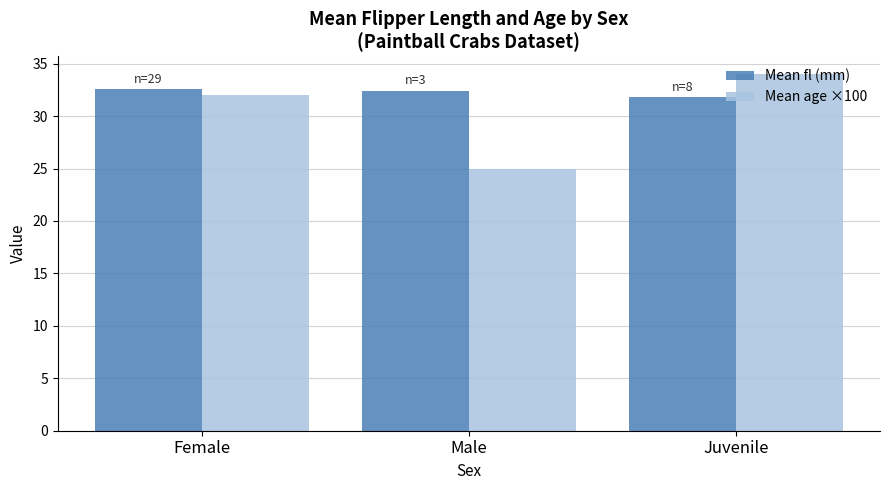

Read the Mean age ×100 value at Male.

25.0